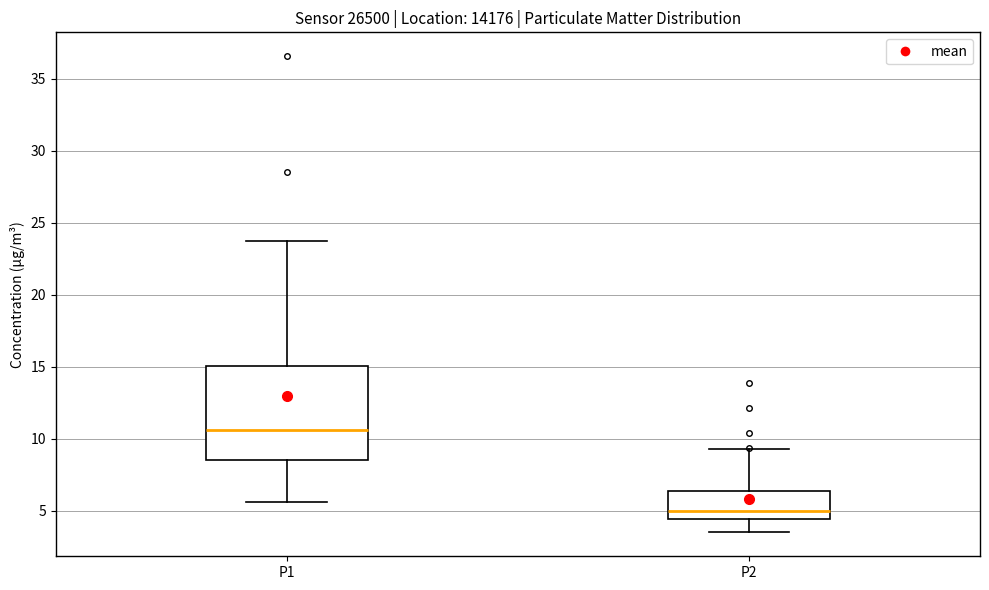

Reading left to right, transcribe this box plot: for each box, give where its median line is, the range the box spans, and where its two whiskers end, as read against the y-axis. The values are not printed on the chart, so give them approximately, as read against the axis.

P1: median 10.5, box 8.5 to 15.0, whiskers 5.5 to 24.0
P2: median 5.0, box 4.5 to 6.5, whiskers 3.5 to 9.5